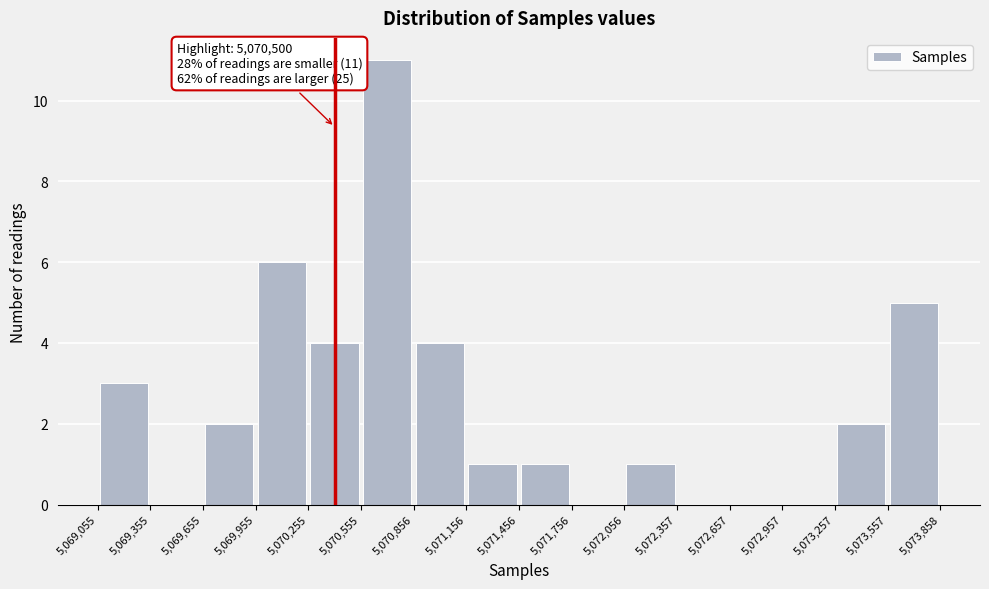

Over which range of the x-axis is the bar tallest?

5,070,555 to 5,070,856